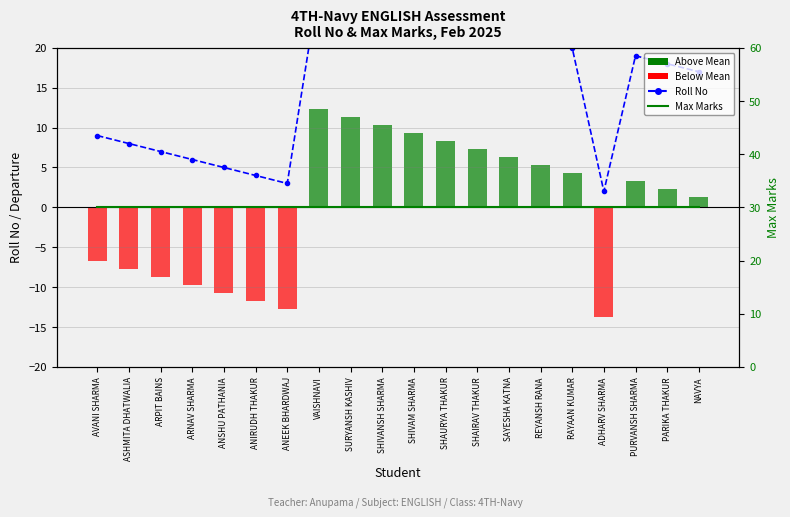

What is the label of the 20th bar from the left?

NAVYA